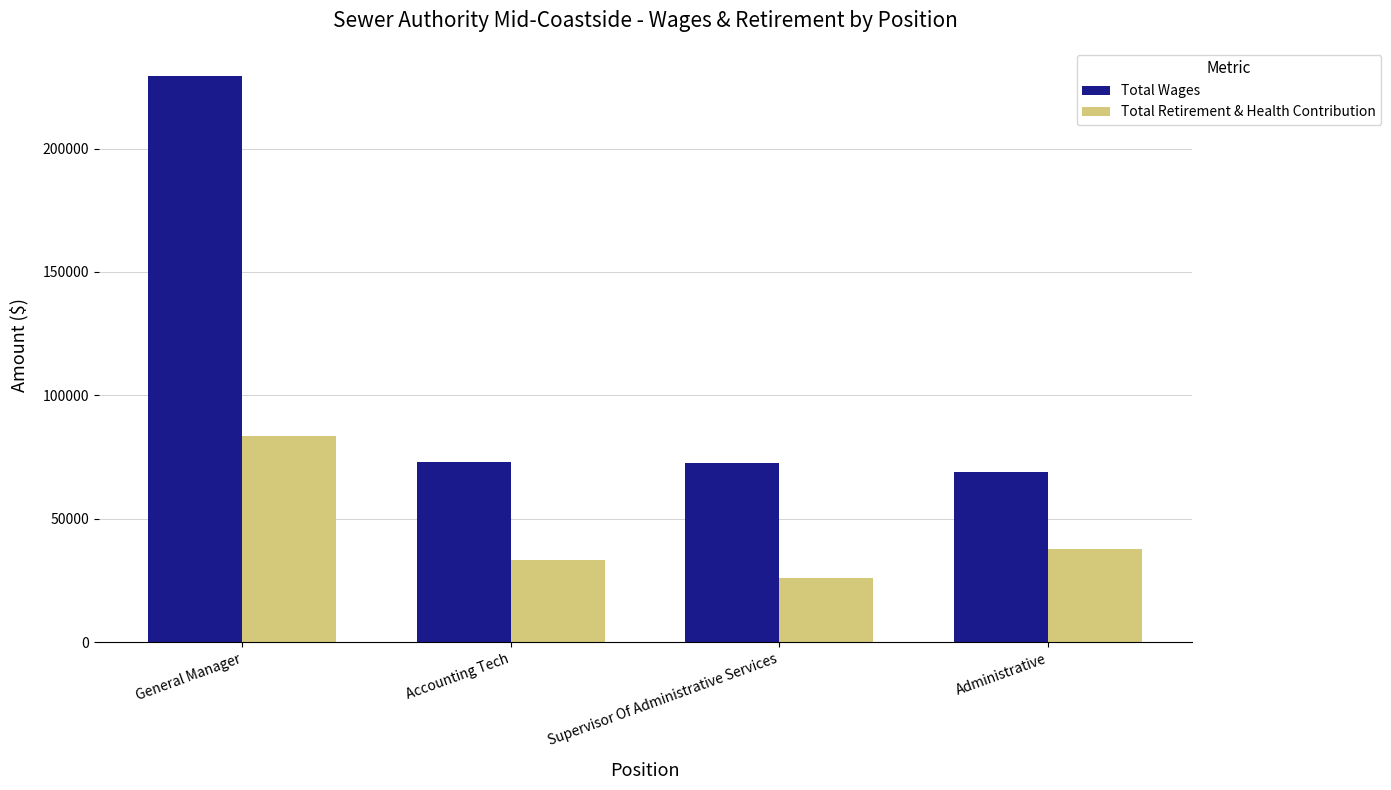

Which series changed the most between General Manager and Supervisor Of Administrative Services?

Total Wages